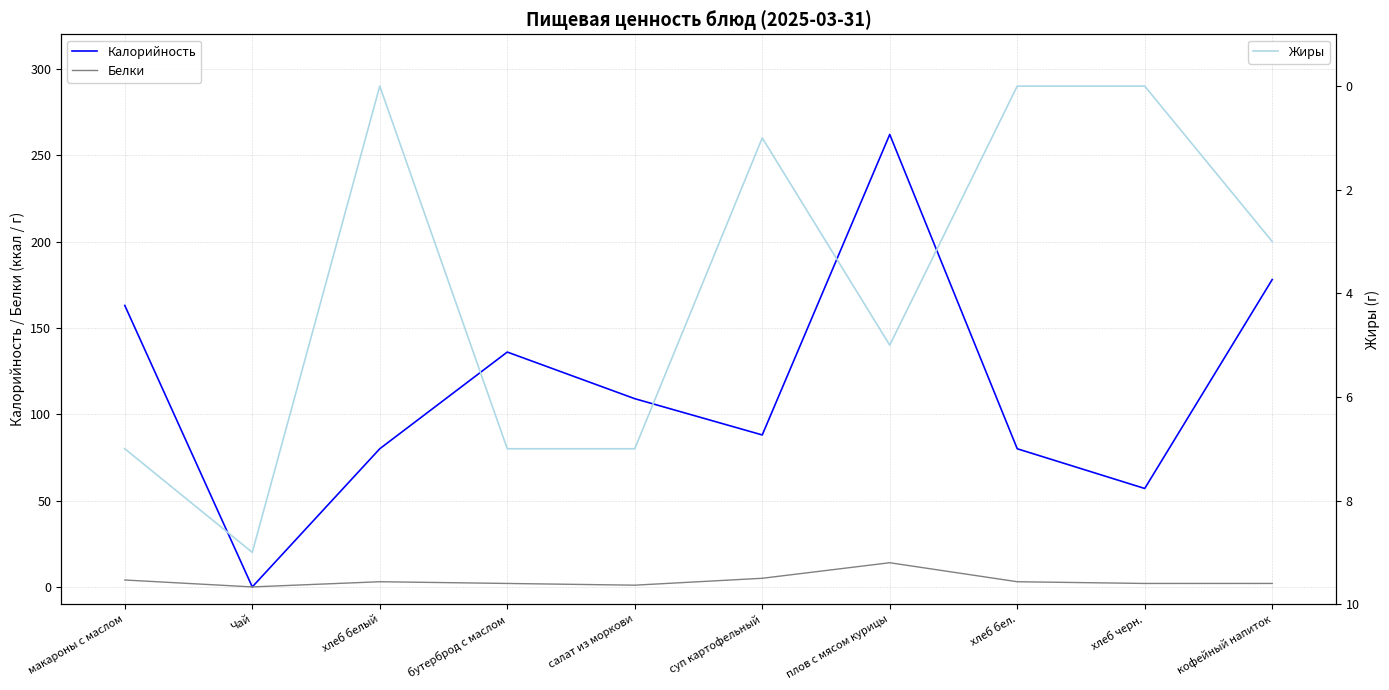

The Жиры series shows 2 at кофейный напиток. True or false?

False